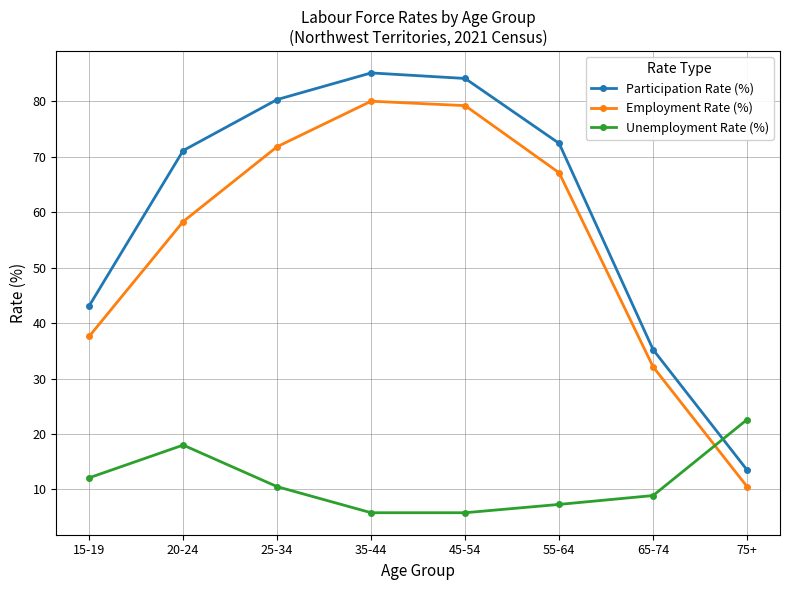

What is the difference between the Participation Rate (%) values at 65-74 and 75+?

21.7